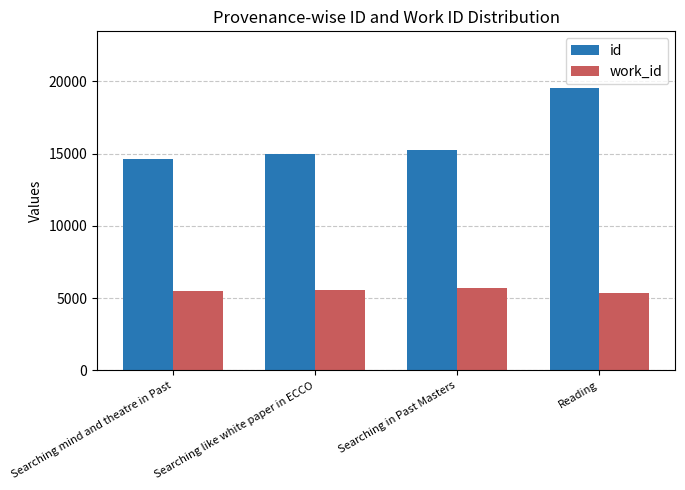

Rank the series at Reading from highest to lowest value.

id, work_id